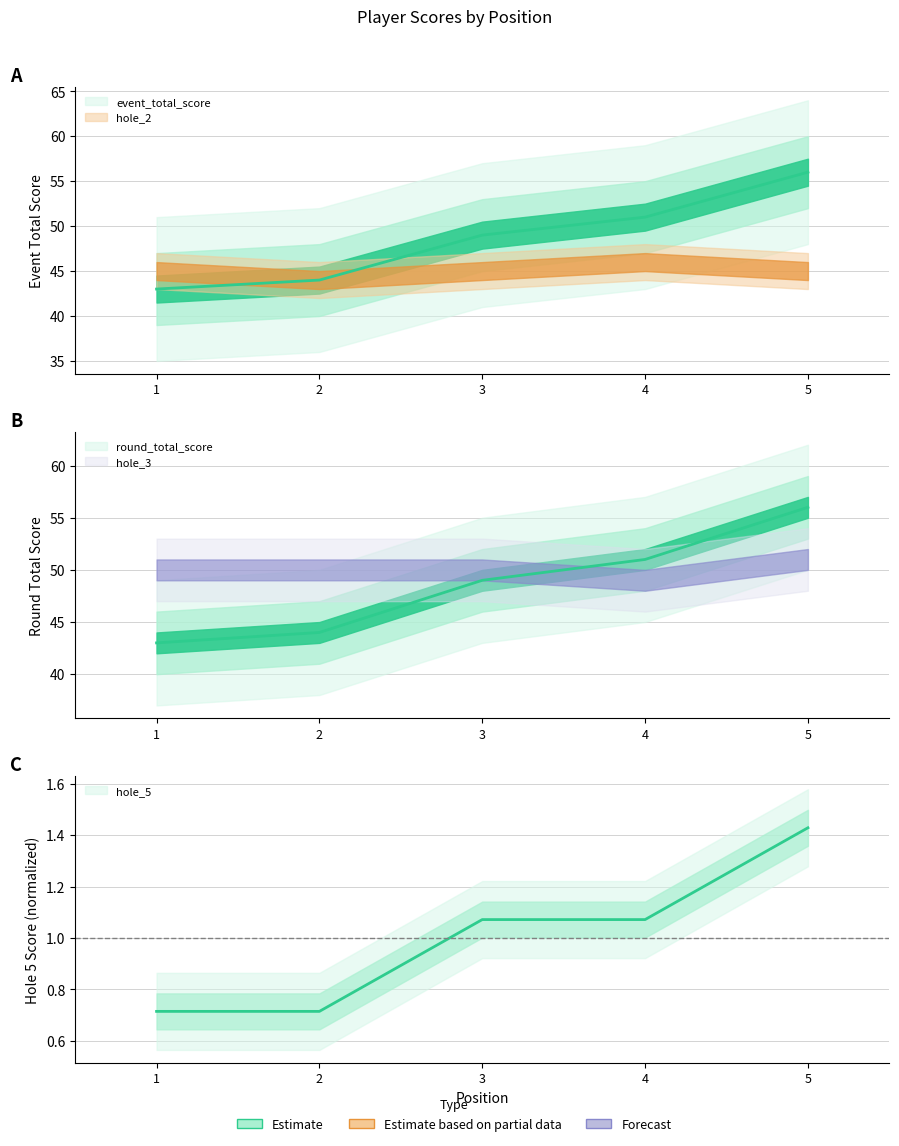

What is the sum of the round_total_score values at 1 and 3?

92.0